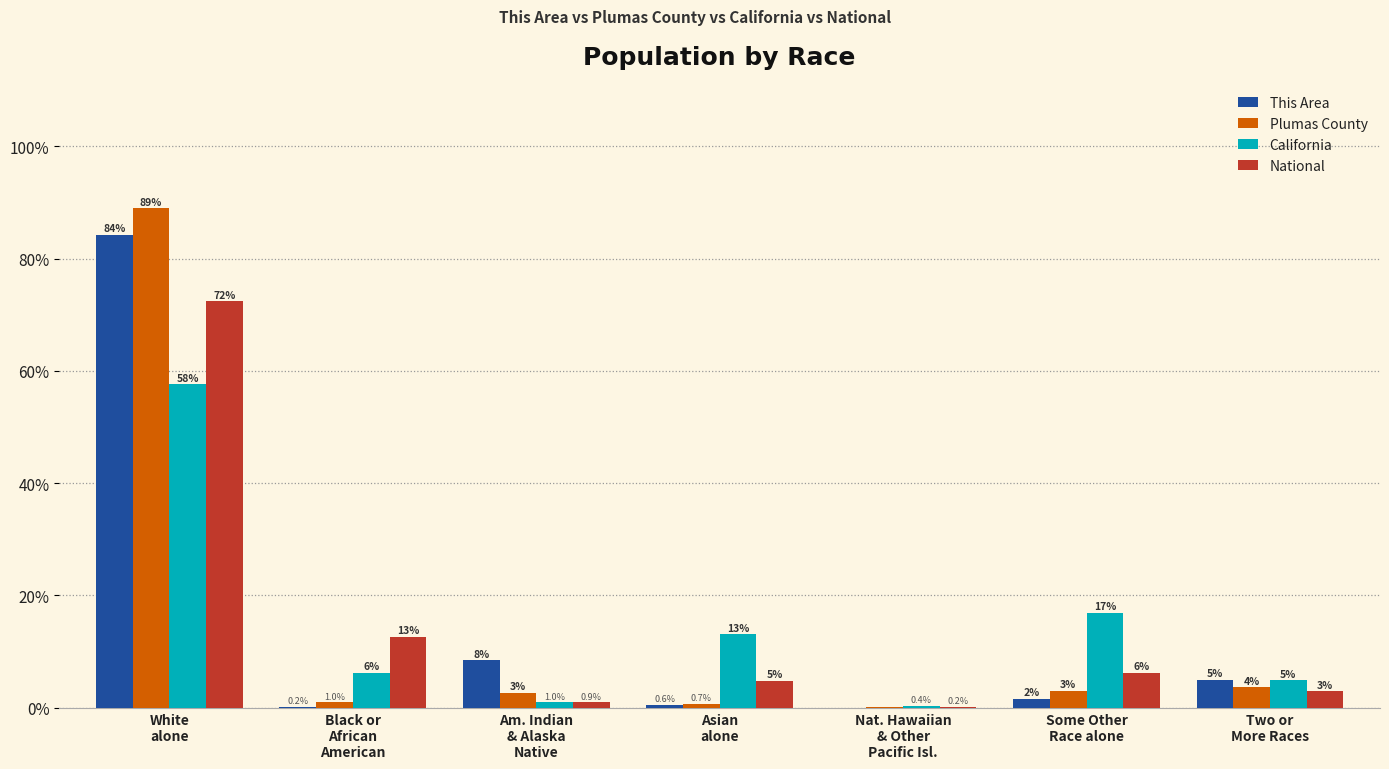

What is the greatest value displayed?

89.0